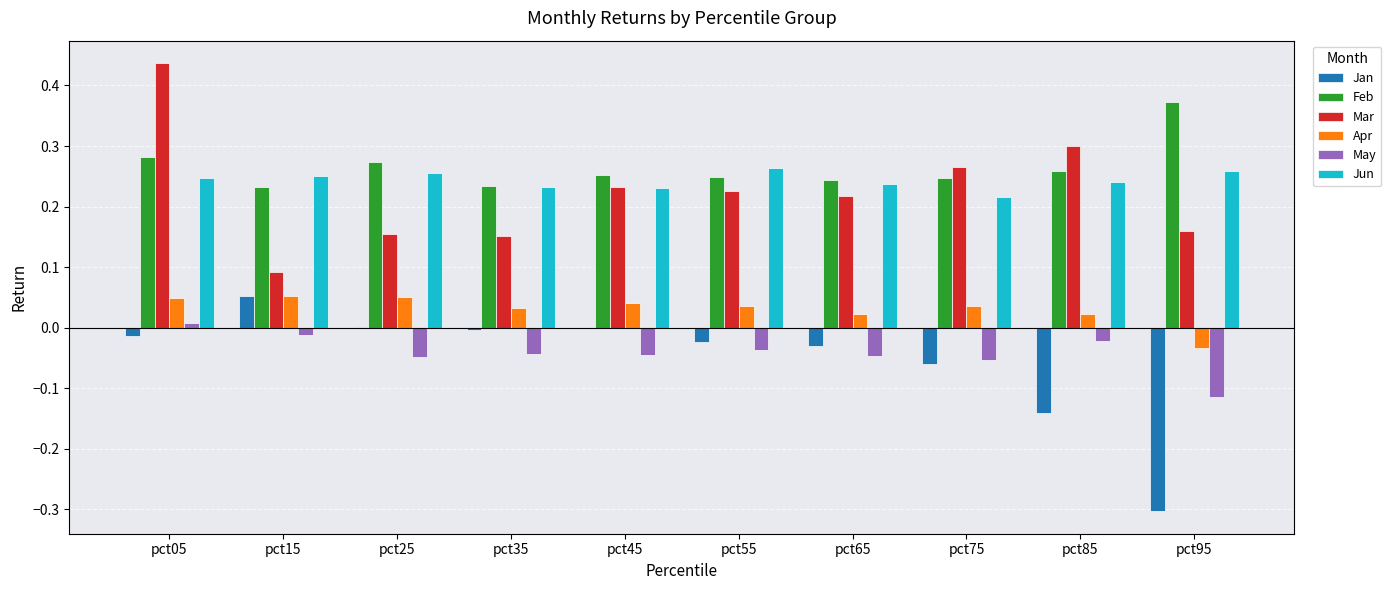

At which category is the sum across all series the highest?

pct05